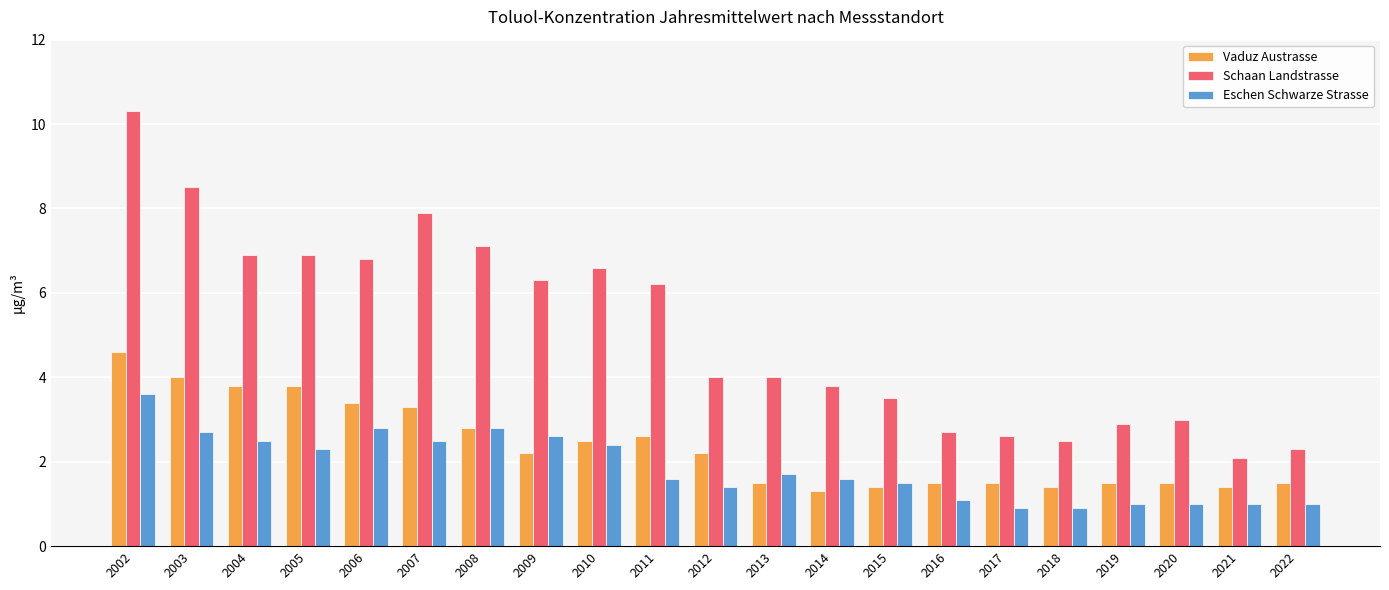

True or false: Vaduz Austrasse has a value of 0.9 at 2020.

False